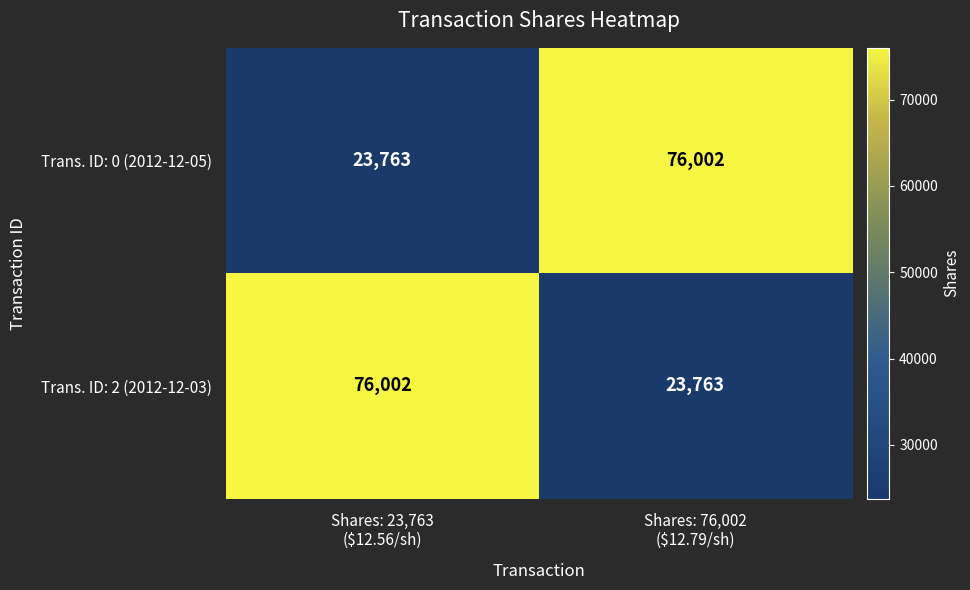

What is the difference between the maximum and minimum values in the Trans. ID: 0 (2012-12-05) series?

52239